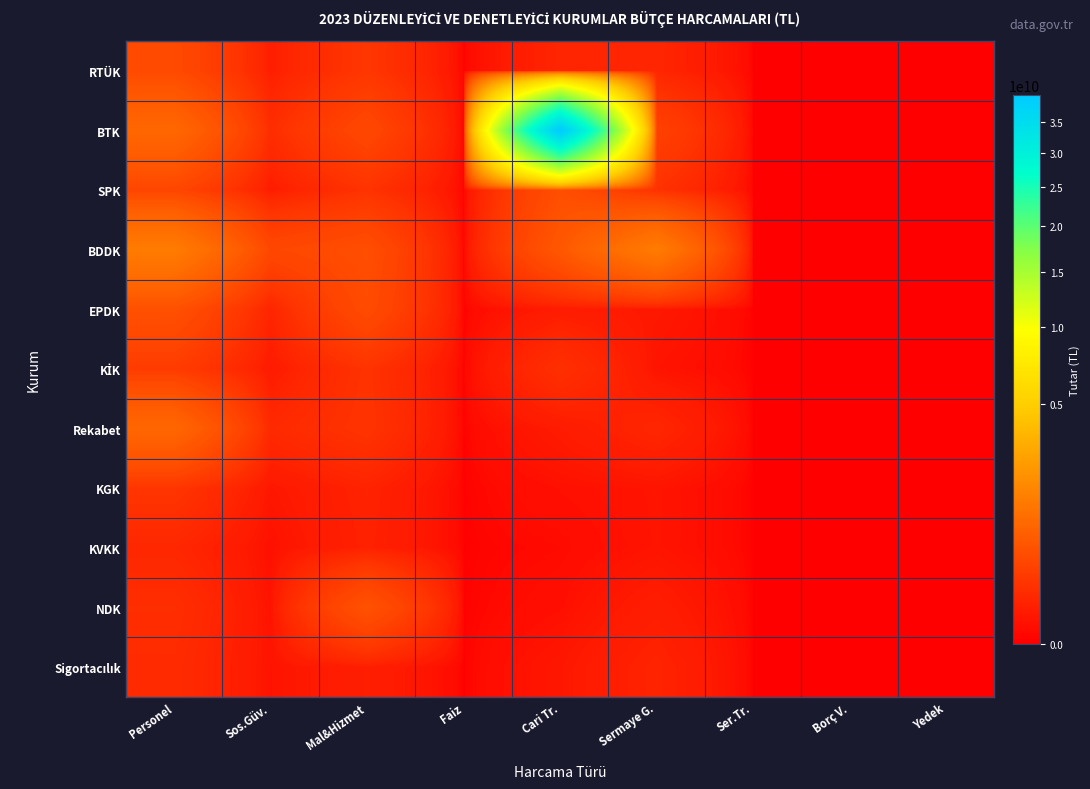

At which category is the sum across all series the highest?

Cari Tr.